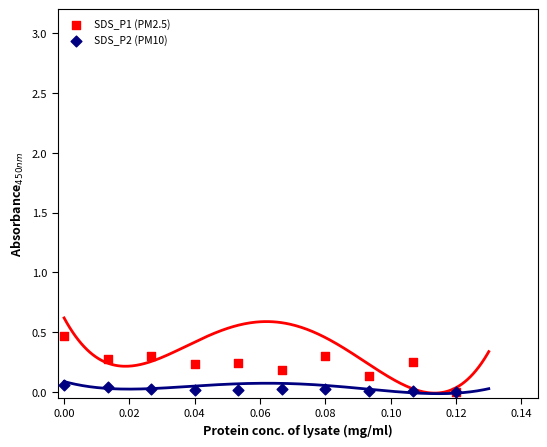

What are all the series names shown in the legend?

SDS_P1 (PM2.5), SDS_P2 (PM10)